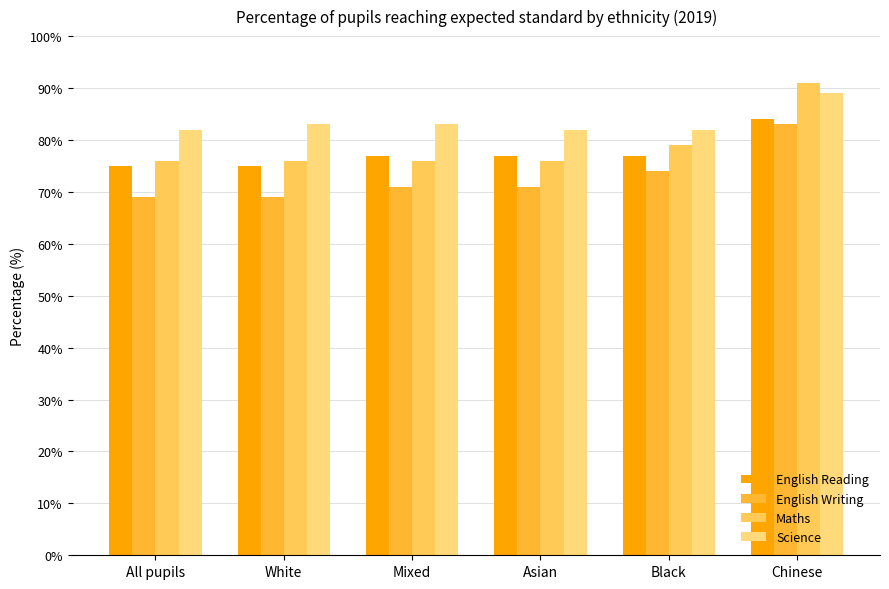

Between All pupils and White, which series saw the biggest shift?

Science